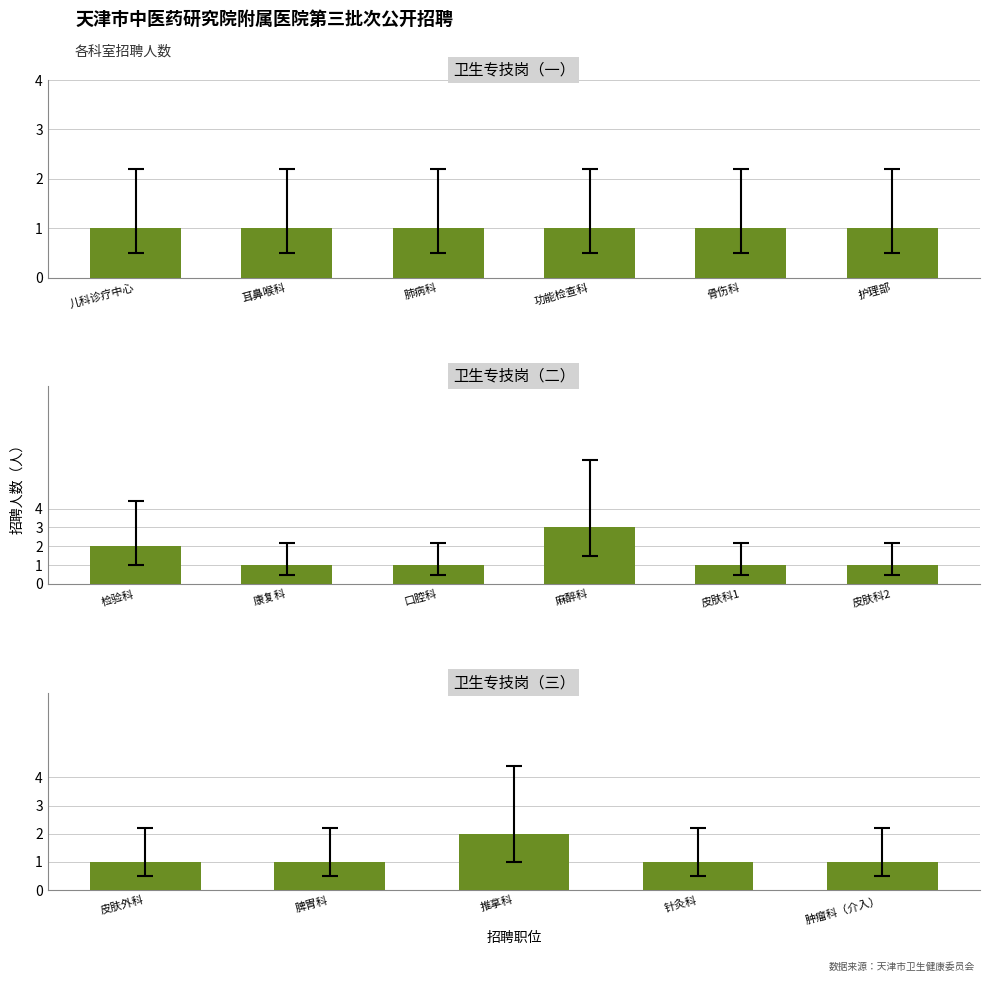

True or false: the data shows 1 at 脾胃科.

True